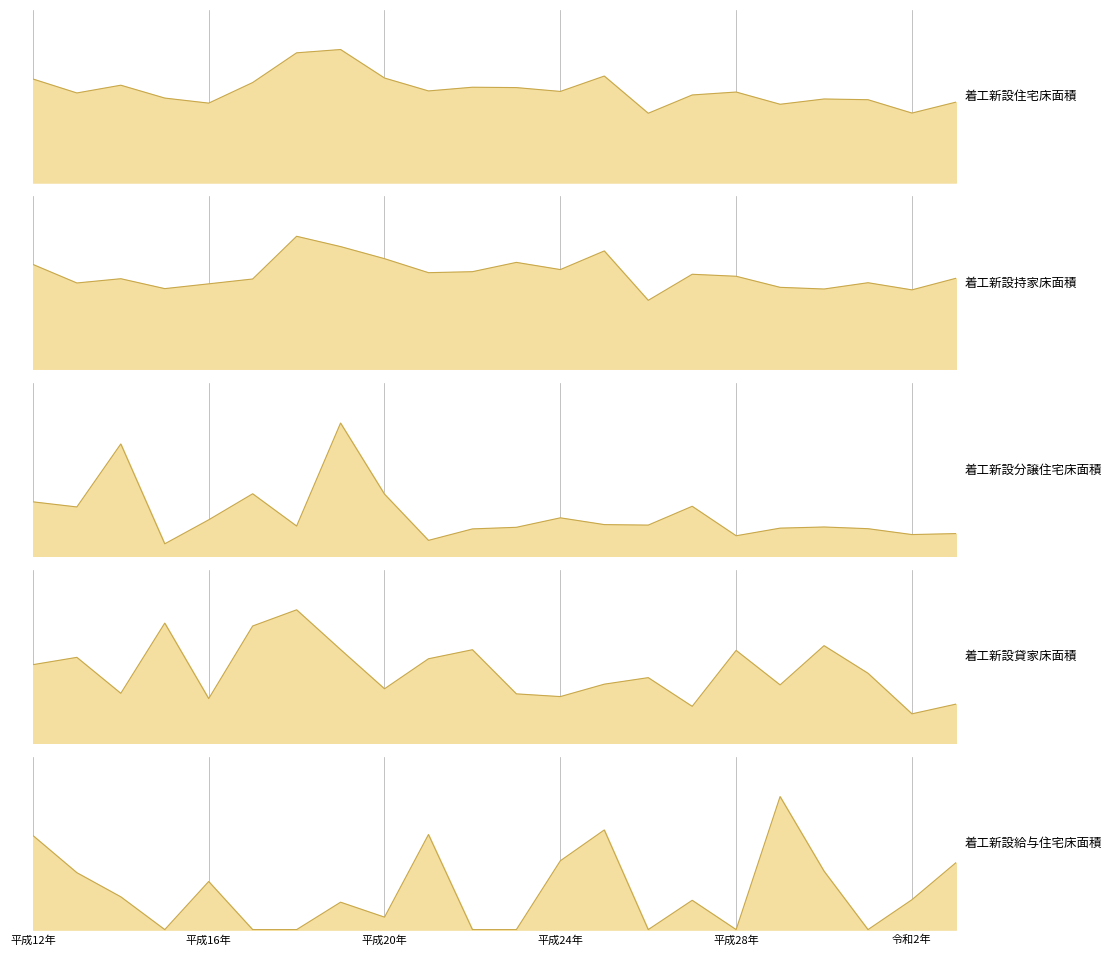

What is the difference between the 着工新設貸家床面積 values at 平成28年 and 平成26年?

3738